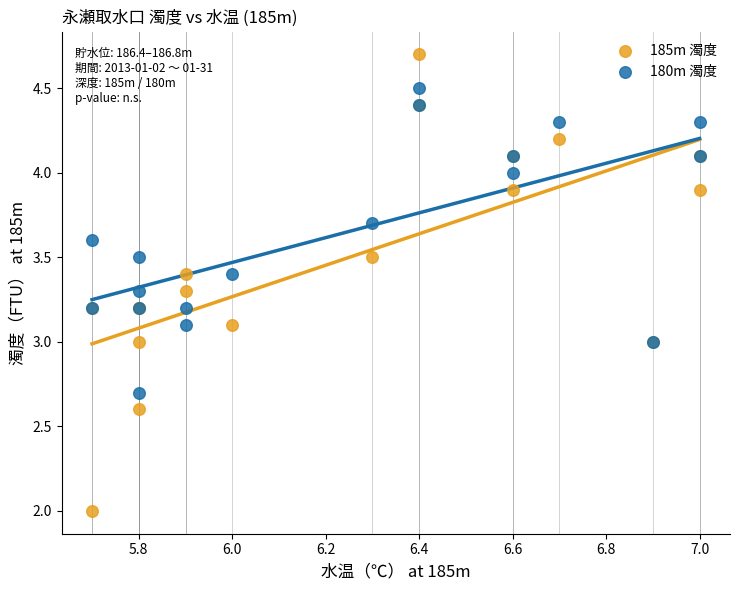

Which series reaches the maximum Y coordinate?

185m 濁度